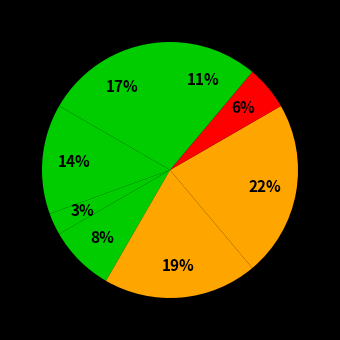

How many slices are in this pie chart?

8